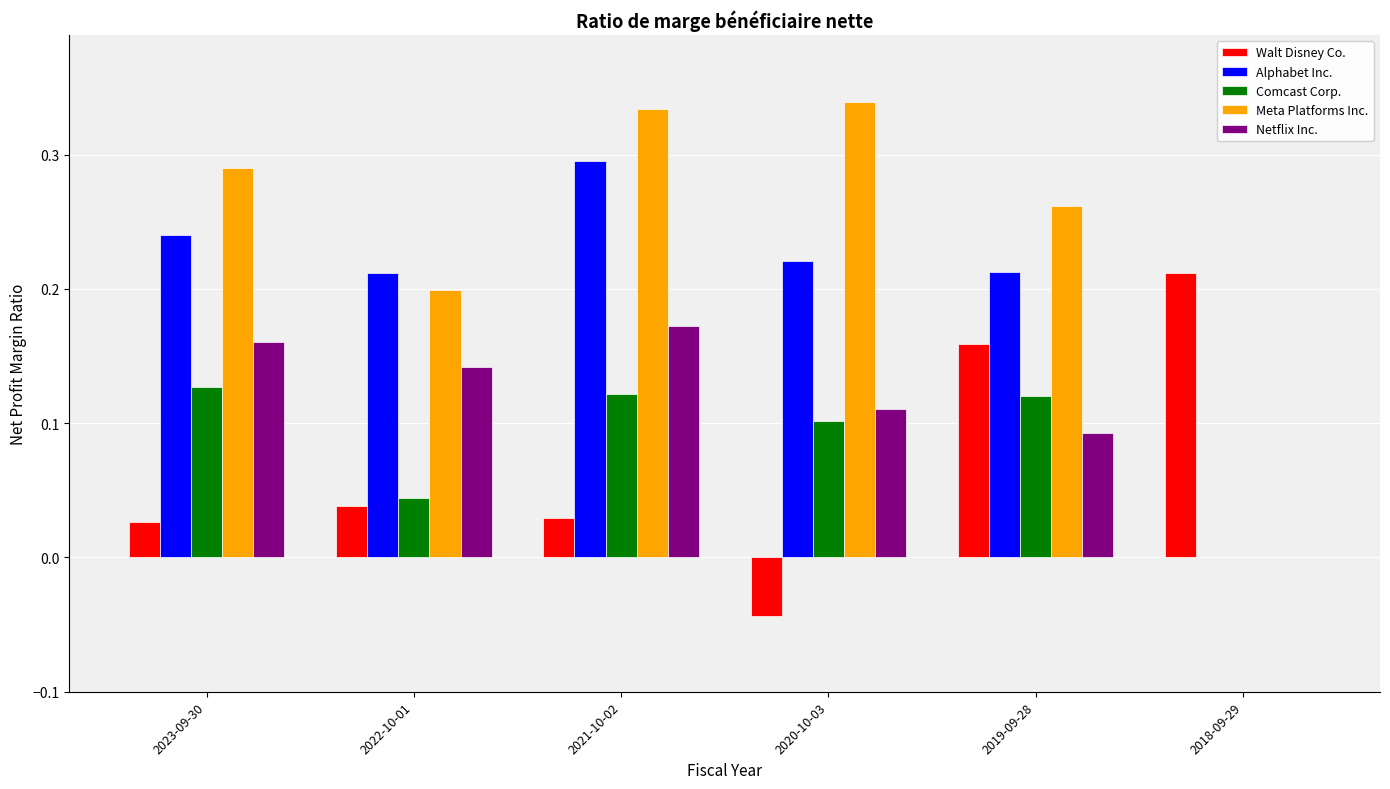

At which category is the sum across all series the highest?

2021-10-02